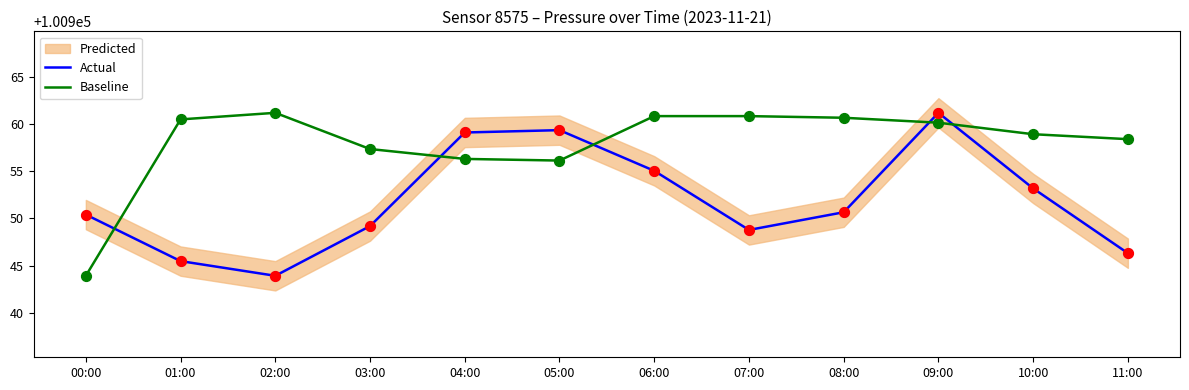

Is the value of Baseline at 09:00 greater than the value of Actual at 06:00?

Yes